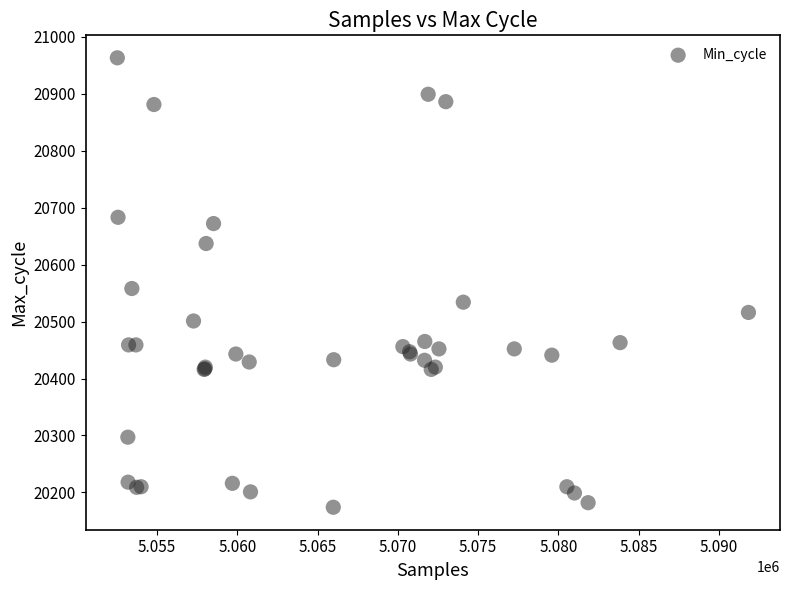

What Y value in the scatter plot is closest to 20568?

20558